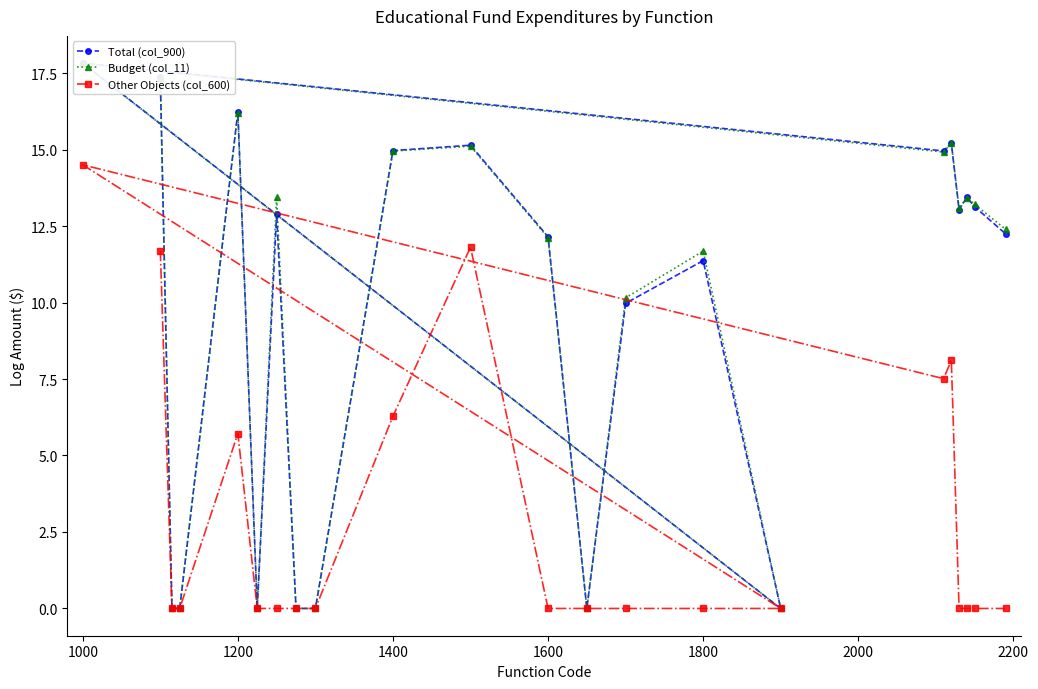

Which series has the widest spread of values?

Total (col_900)